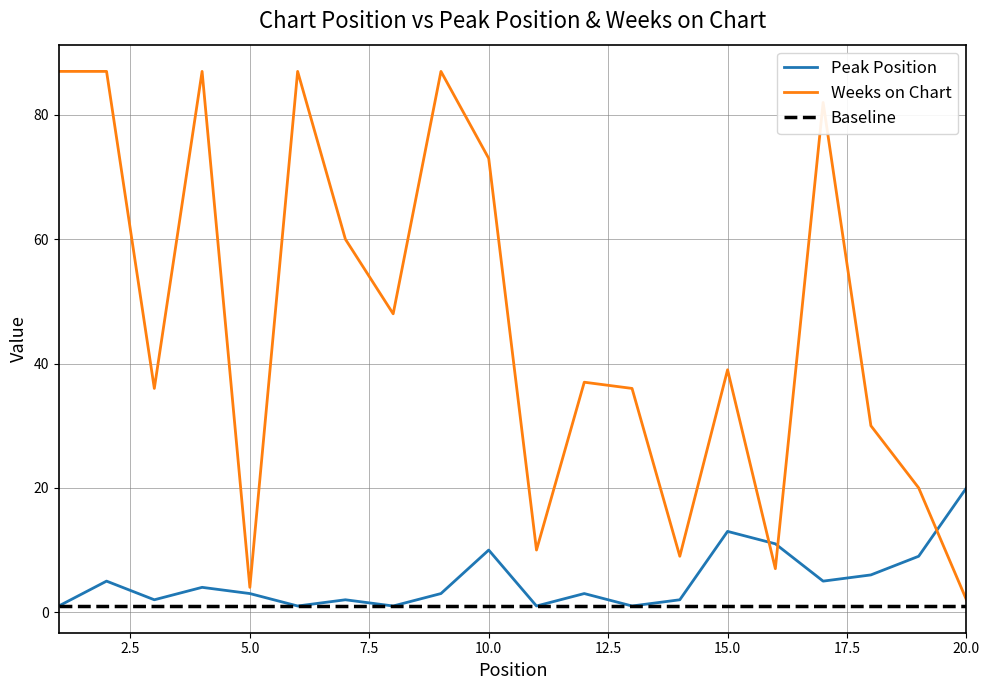

Reading left to right, transcribe all the data shown in this chart.

Peak Position: 1	5	2	4	3	1	2	1	3	10	1	3	1	2	13	11	5	6	9	20
Weeks on Chart: 87	87	36	87	4	87	60	48	87	73	10	37	36	9	39	7	82	30	20	2